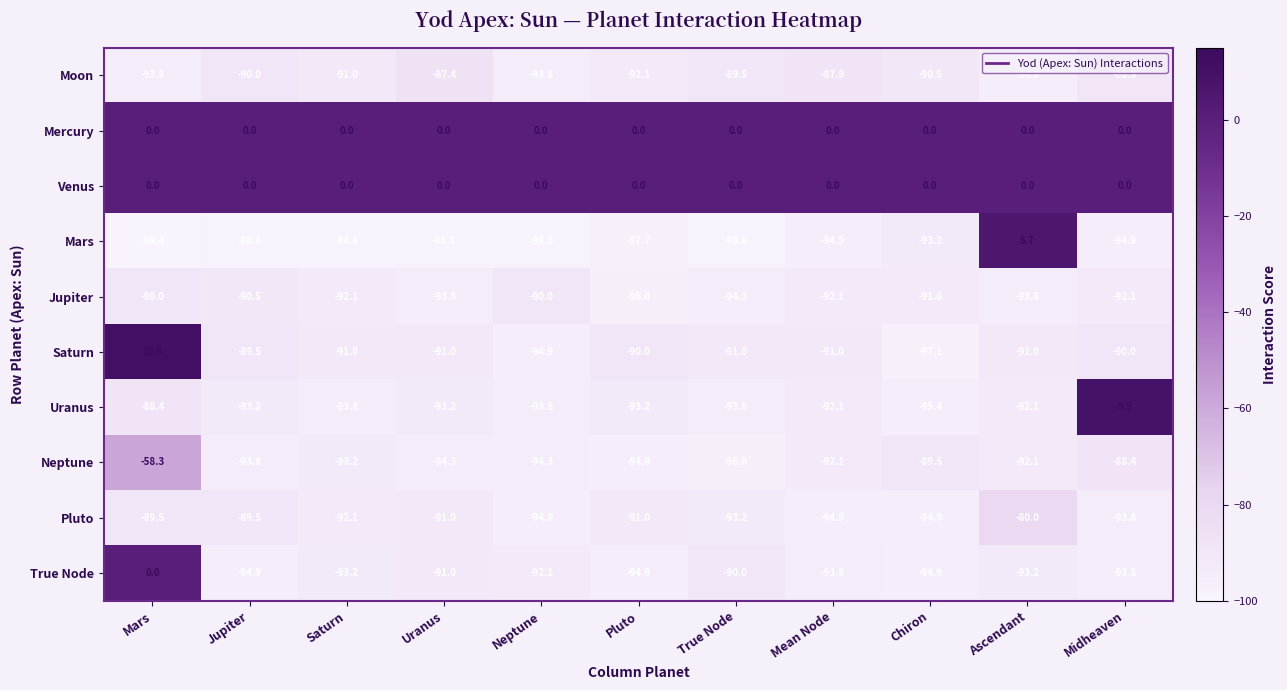

At how many categories does at least one series exceed 6?

2